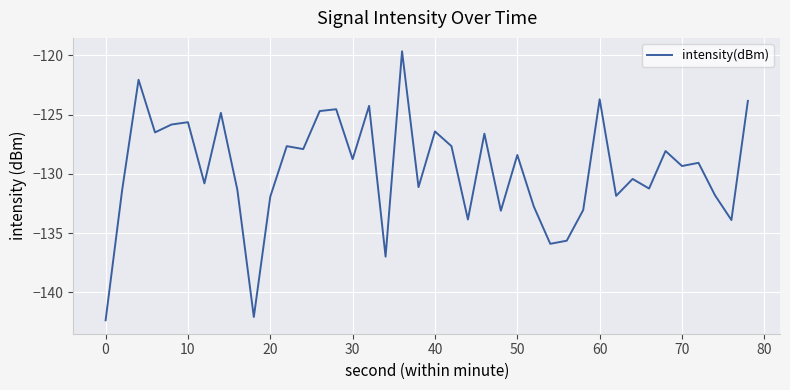

What is the difference between the maximum and minimum values?

22.7